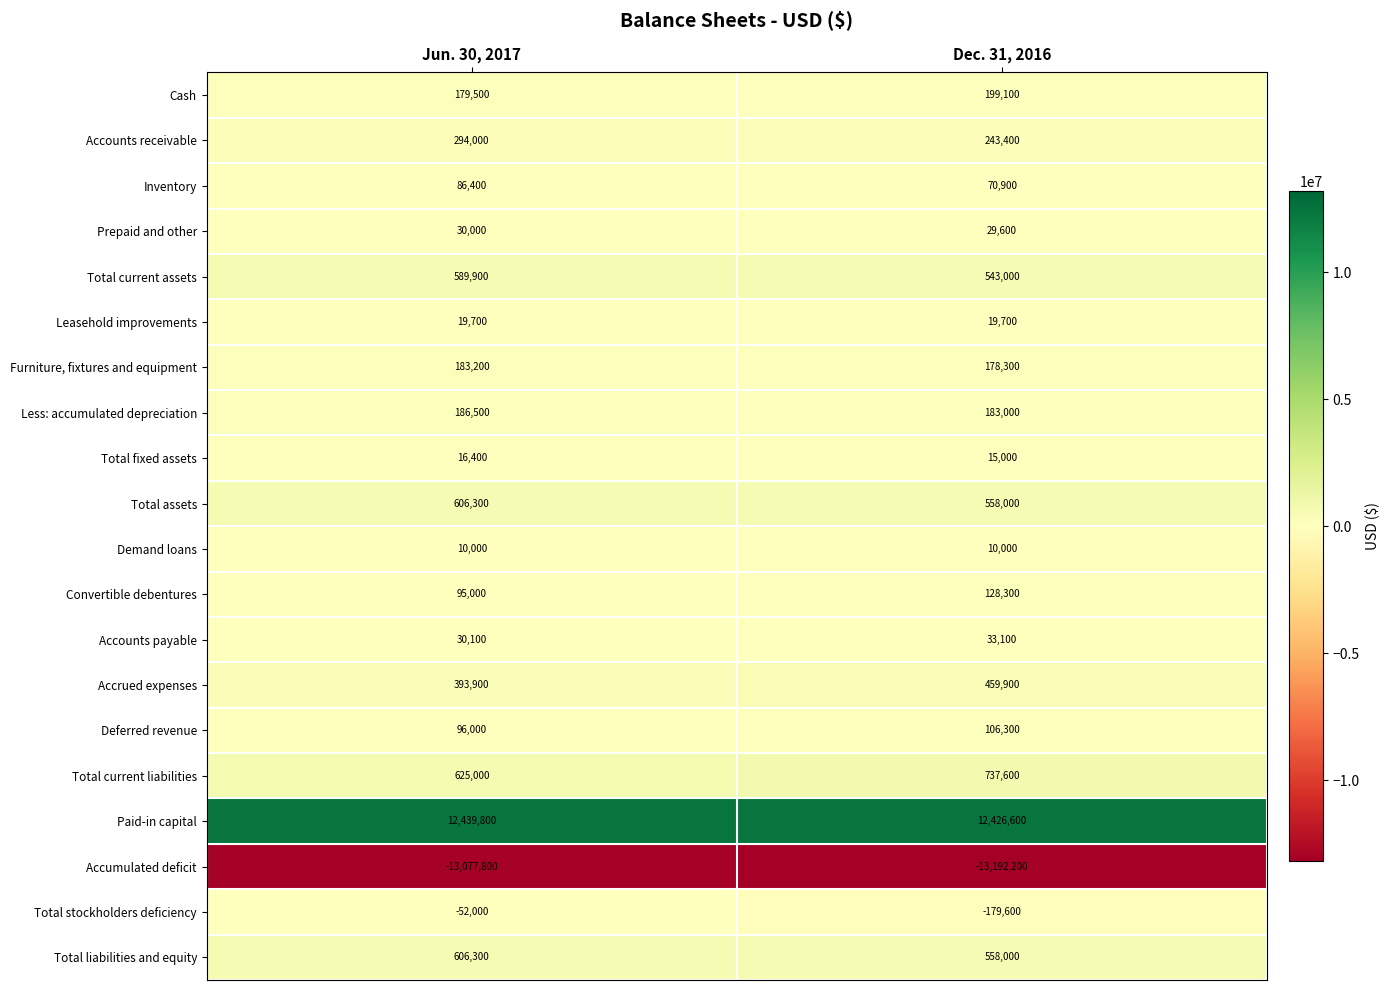

How many categories are shown in the chart?

2